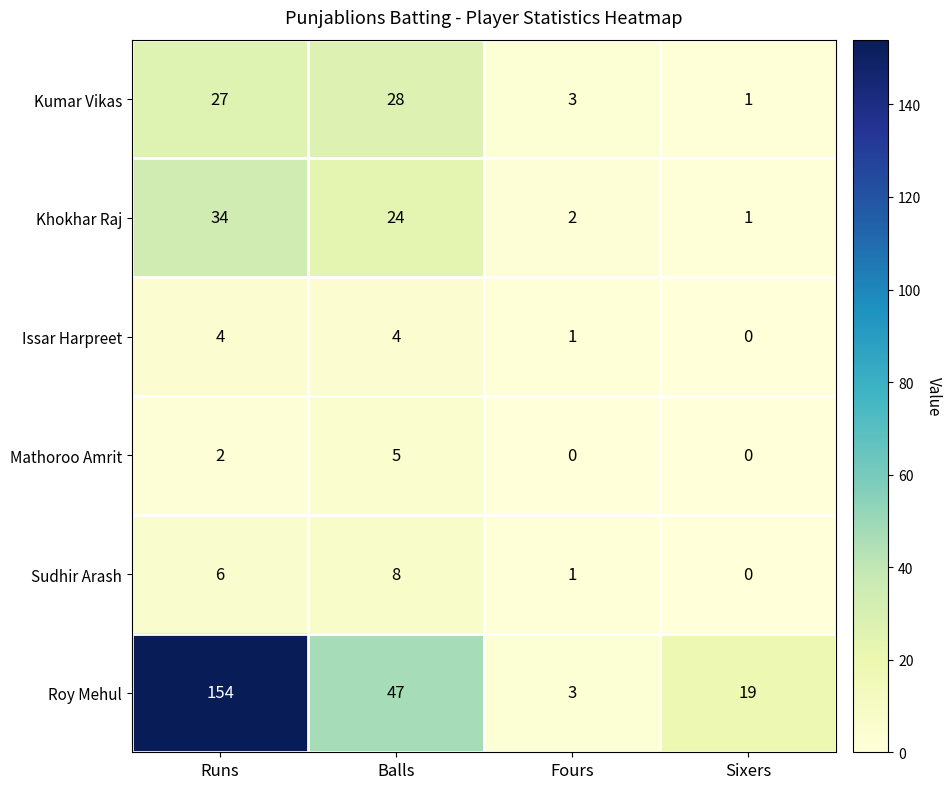

What is the total value across all series at Fours?

10